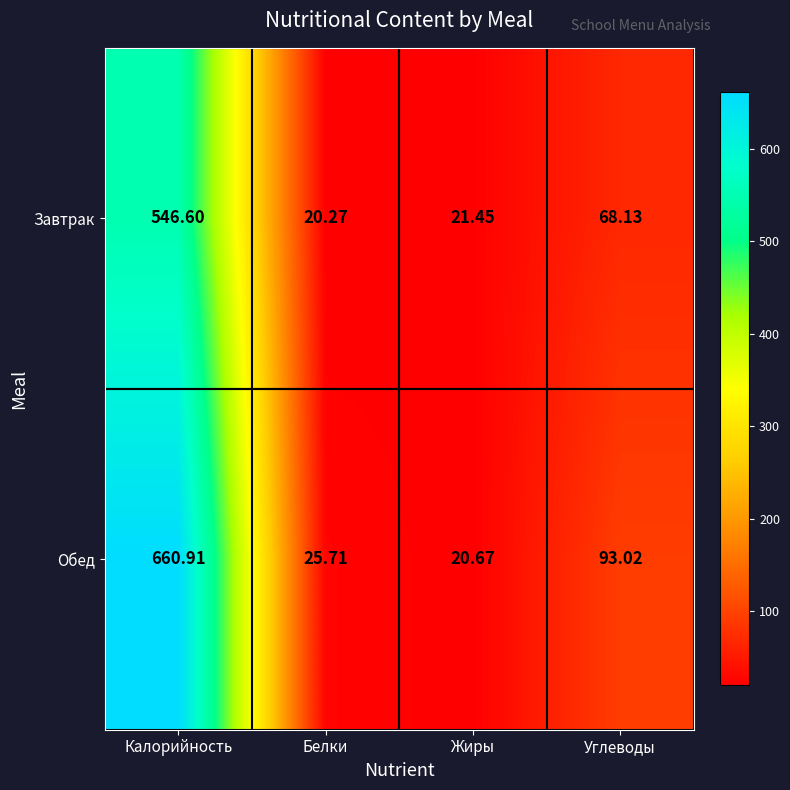

List the series in order of their peak value, highest first.

Обед, Завтрак